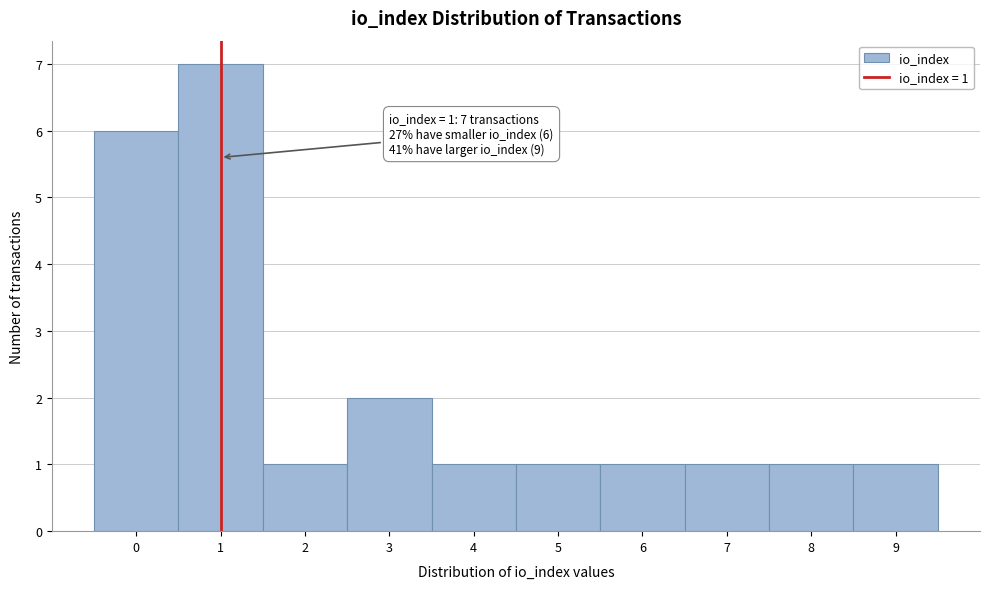

Over which range of the x-axis is the bar tallest?

0.5 to 1.5